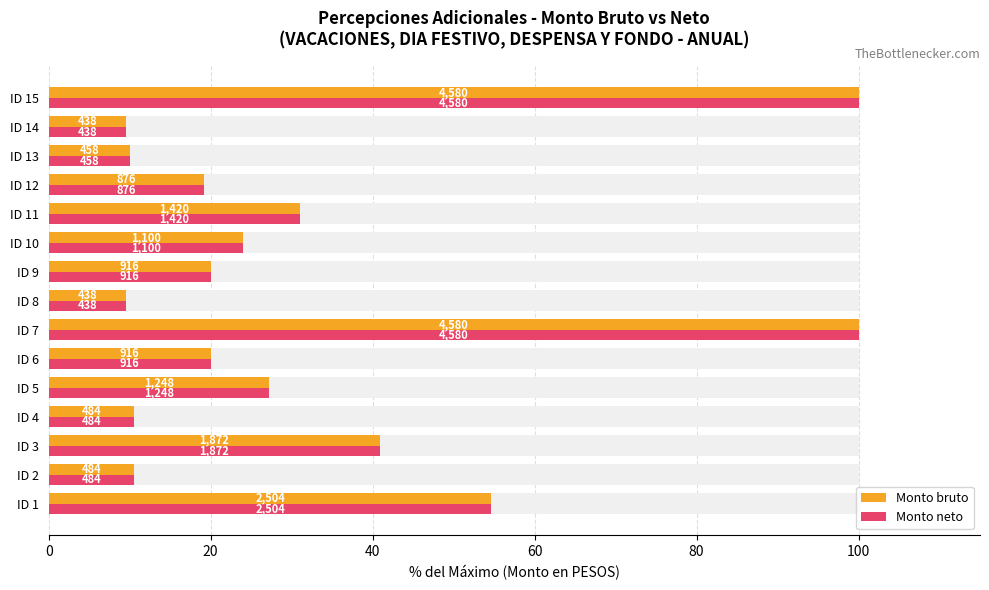

Which series changed the most between ID 1 and ID 11?

Monto bruto